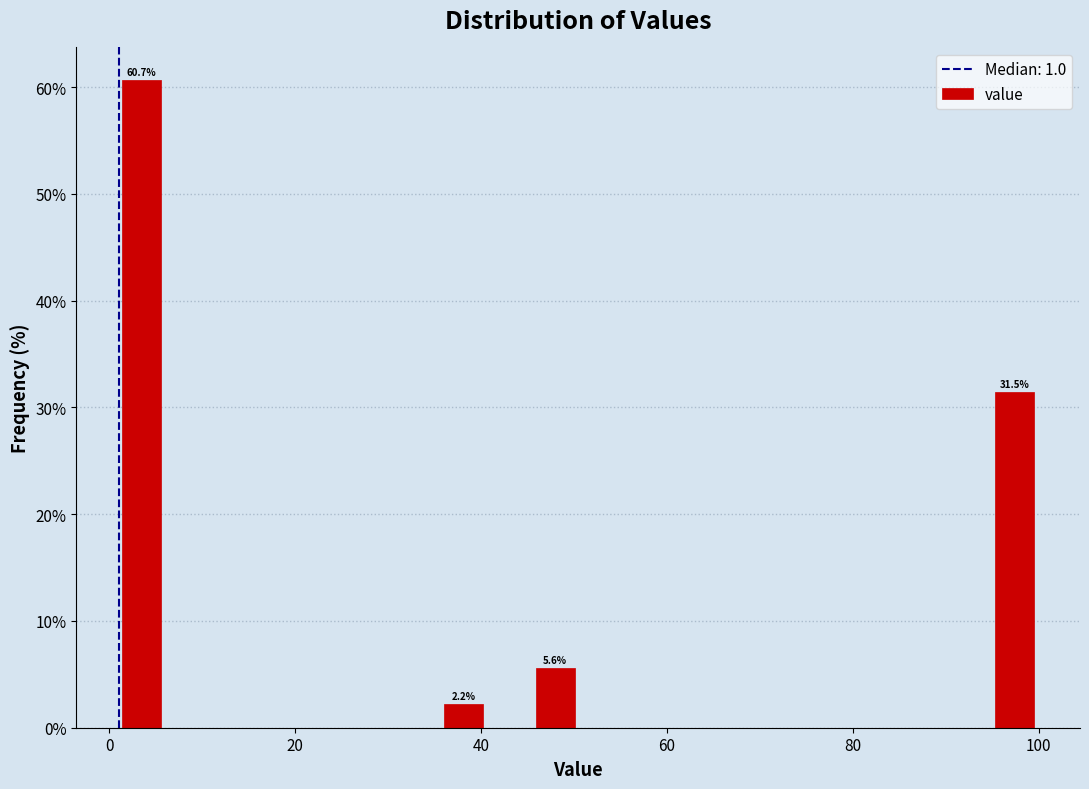

Around what value on the x-axis is the tallest bar? Give the approximate position of its centre, as read against the axis.

4